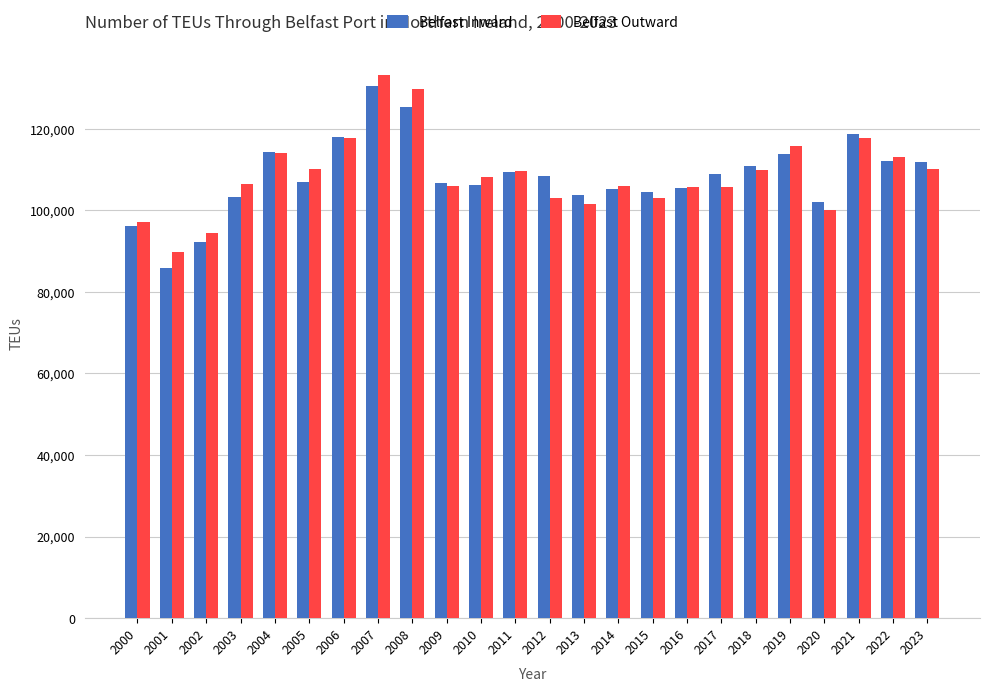

Is it true that Belfast Inward equals 106779 at 2009?

True